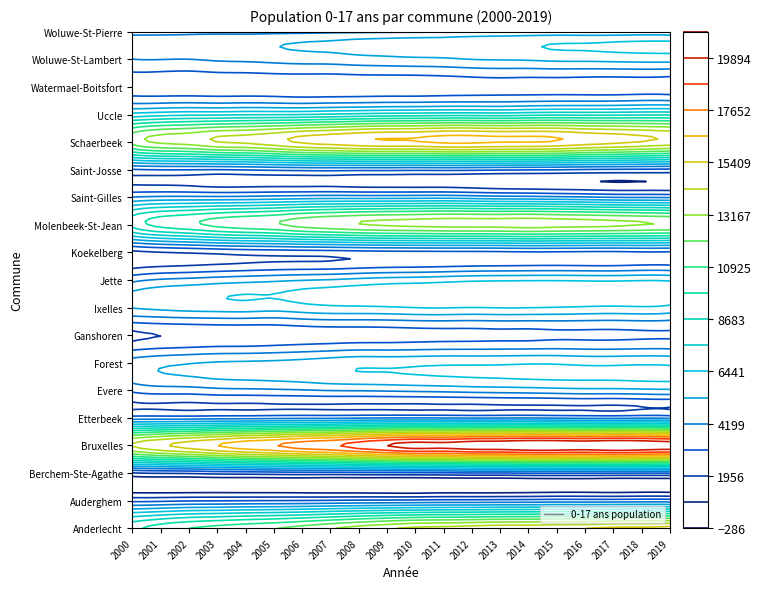

Reading left to right, transcribe all the data shown in this chart.

Anderlecht: 0=9414	1=10351	2=10921	3=11299	4=11647	5=11981	6=12498	7=13061	8=13645	9=14113	10=14543	11=14705	12=14917	13=15142	14=15158	15=15288	16=15398	17=15685	18=15728	19=15999
Auderghem: 0=2770	1=2833	2=2961	3=3002	4=3048	5=3081	6=3112	7=3174	8=3252	9=3292	10=3339	11=3417	12=3415	13=3458	14=3492	15=3580	16=3568	17=3579	18=3651	19=3611
Berchem-Ste-Agathe: 0=1874	1=2079	2=2150	3=2348	4=2431	5=2536	6=2631	7=2613	8=2716	9=2782	10=2838	11=2901	12=3017	13=3031	14=3149	15=3173	16=3169	17=3142	18=3114	19=3111
Bruxelles: 0=14340	1=15224	2=15846	3=16516	4=17125	5=17585	6=18160	7=18565	8=19248	9=19894	10=20360	11=20303	12=20643	13=20722	14=20966	15=20941	16=20782	17=21014	18=20861	19=20630
Etterbeek: 0=3625	1=3670	2=3680	3=3777	4=3821	5=3911	6=3981	7=3980	8=4077	9=4145	10=4150	11=4121	12=4072	13=4092	14=4125	15=4043	16=3977	17=3952	18=4035	19=3948
Evere: 0=3331	1=3638	2=3684	3=3875	4=3944	5=4019	6=4119	7=4250	8=4290	9=4358	10=4442	11=4527	12=4643	13=4723	14=4792	15=4897	16=4982	17=4982	18=5064	19=5139
Forest: 0=4710	1=5041	2=5237	3=5406	4=5467	5=5544	6=5694	7=5924	8=6124	9=6107	10=6162	11=6234	12=6240	13=6256	14=6319	15=6298	16=6191	17=6184	18=6245	19=6182
Ganshoren: 0=1727	1=1958	2=2041	3=2152	4=2170	5=2262	6=2405	7=2486	8=2529	9=2561	10=2632	11=2697	12=2721	13=2771	14=2768	15=2862	16=2857	17=2850	18=2914	19=2943
Ixelles: 0=5384	1=5604	2=5777	3=5861	4=5909	5=5791	6=6019	7=6209	8=6256	9=6324	10=6452	11=6494	12=6429	13=6485	14=6470	15=6395	16=6301	17=6240	18=6306	19=6124
Jette: 0=3872	1=4336	2=4525	3=4747	4=4918	5=5078	6=5267	7=5403	8=5623	9=5812	10=5908	11=6056	12=6220	13=6290	14=6327	15=6336	16=6283	17=6260	18=6350	19=6274
Koekelberg: 0=1667	1=1896	2=2044	3=2208	4=2346	5=2427	6=2489	7=2543	8=2652	9=2739	10=2776	11=2809	12=2823	13=2858	14=2916	15=2904	16=2861	17=2848	18=2928	19=2901
Molenbeek-St-Jean: 0=9028	1=10140	2=10620	3=11198	4=11553	5=11869	6=12417	7=12769	8=13091	9=13296	10=13390	11=13511	12=13537	13=13563	14=13672	15=13555	16=13459	17=13344	18=13190	19=13021
Saint-Gilles: 0=4231	1=4450	2=4474	3=4462	4=4521	5=4645	6=4770	7=4862	8=4844	9=4857	10=4891	11=4929	12=4798	13=4646	14=4589	15=4462	16=4334	17=4162	18=4117	19=4056
Saint-Josse: 0=2968	1=3079	2=3078	3=3039	4=3131	5=3247	6=3351	7=3403	8=3339	9=3343	10=3287	11=3317	12=3269	13=3181	14=3134	15=3078	16=2969	17=2906	18=2872	19=2830
Schaerbeek: 0=12433	1=13340	2=13634	3=14251	4=14485	5=14953	6=15554	7=15879	8=16227	9=16399	10=16430	11=16708	12=16723	13=16575	14=16543	15=16386	16=15971	17=15675	18=15340	19=14986
Uccle: 0=6858	1=7147	2=7337	3=7363	4=7488	5=7513	6=7570	7=7755	8=7919	9=8078	10=8144	11=8247	12=8251	13=8187	14=8342	15=8444	16=8421	17=8435	18=8505	19=8491
Watermael-Boitsfort: 0=2495	1=2428	2=2398	3=2419	4=2421	5=2428	6=2380	7=2371	8=2396	9=2404	10=2394	11=2466	12=2541	13=2597	14=2567	15=2562	16=2515	17=2483	18=2531	19=2446
Woluwe-St-Lambert: 0=4174	1=4210	2=4183	3=4342	4=4419	5=4552	6=4675	7=4727	8=4890	9=4988	10=5085	11=5146	12=5317	13=5382	14=5436	15=5565	16=5585	17=5655	18=5717	19=5722
Woluwe-St-Pierre: 0=3718	1=3702	2=3765	3=3809	4=3777	5=3856	6=3905	7=3993	8=4036	9=4079	10=4099	11=4158	12=4264	13=4363	14=4432	15=4444	16=4393	17=4366	18=4434	19=4325